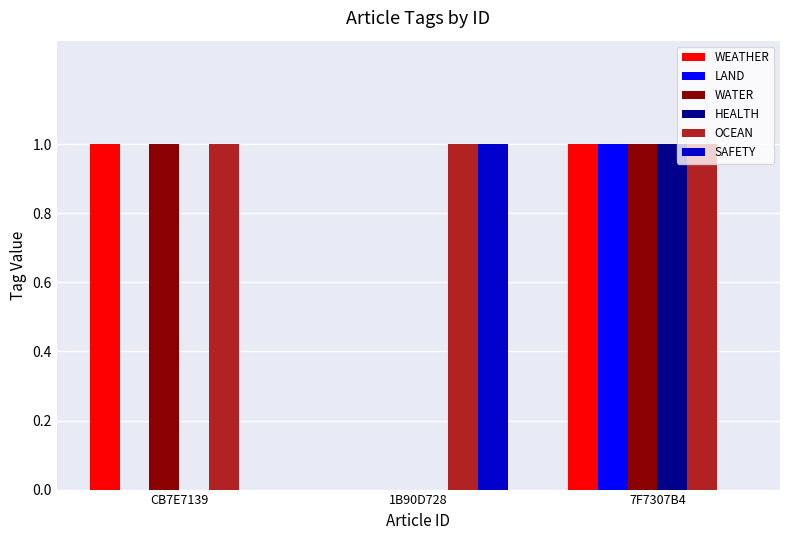

What value does the LAND series have at 7F7307B4?

1